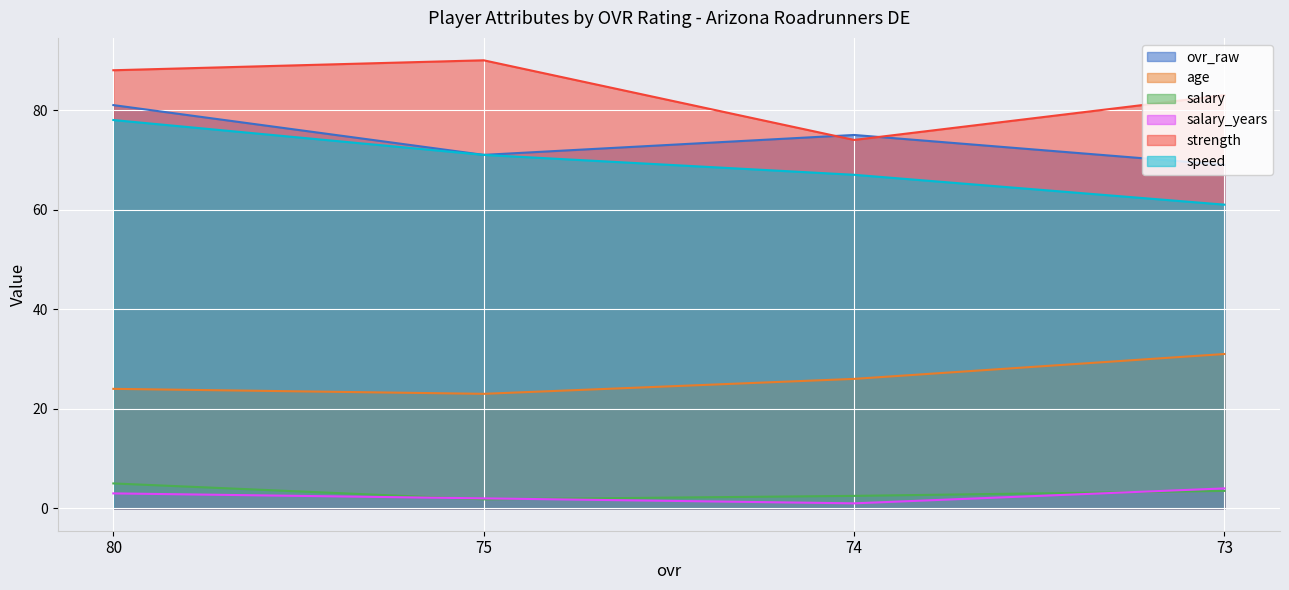

True or false: age and salary_years intersect in this chart.

False